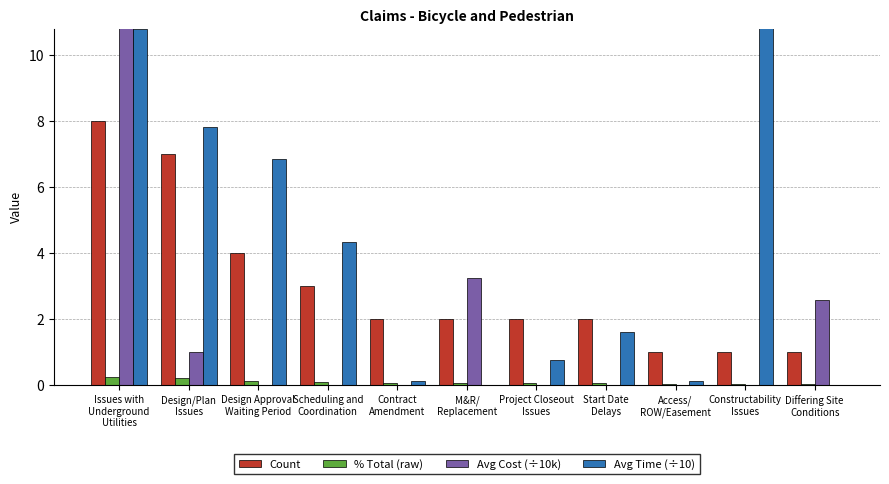

What is the approximate value of % Total (raw) at Design Approval
Waiting Period?

0.1